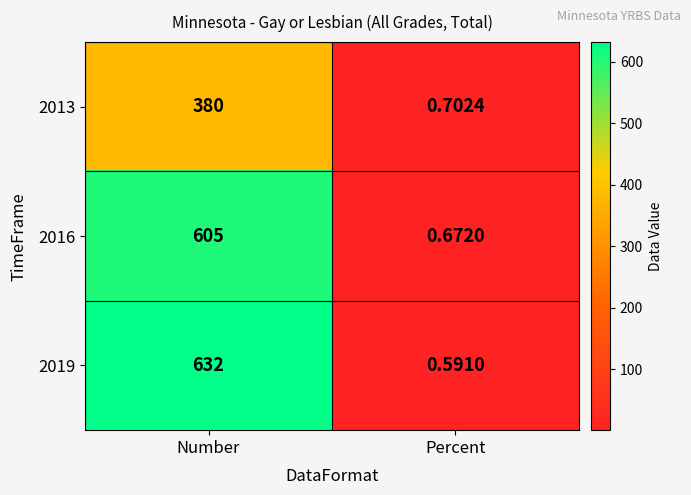

Where is 2019 nearest to the value 316?

Percent